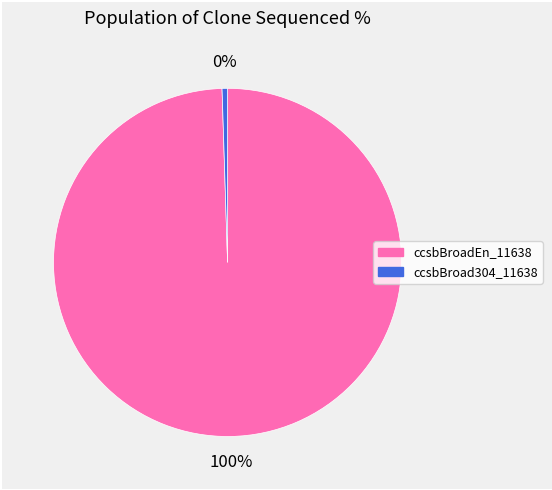

Which category has the biggest portion of the pie?

ccsbBroadEn_11638